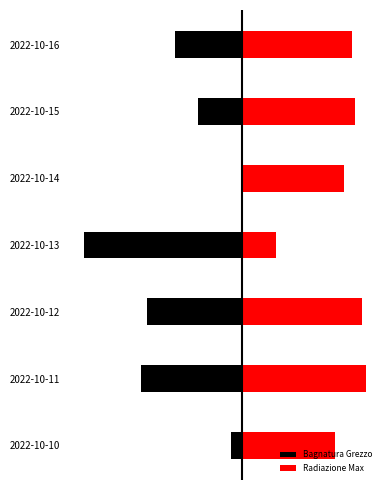

List the series in order of their peak value, highest first.

Radiazione Max, Bagnatura Grezzo